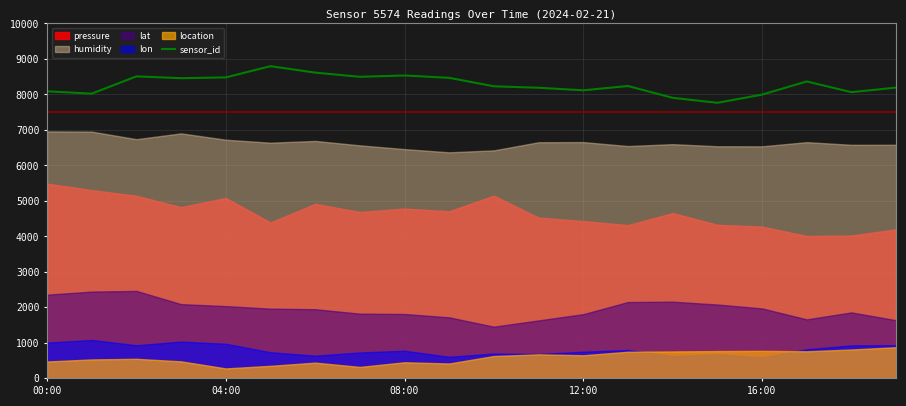

The sensor_id series shows 8088.2 at 00:00. True or false?

True